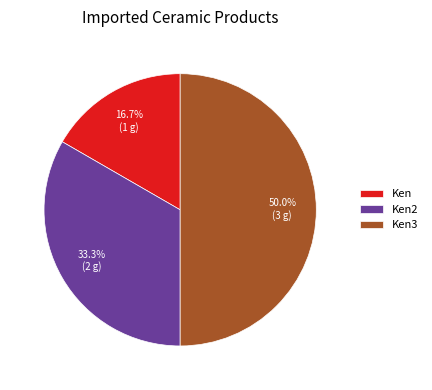

What percentage is NOT represented by Ken3?

50.0%